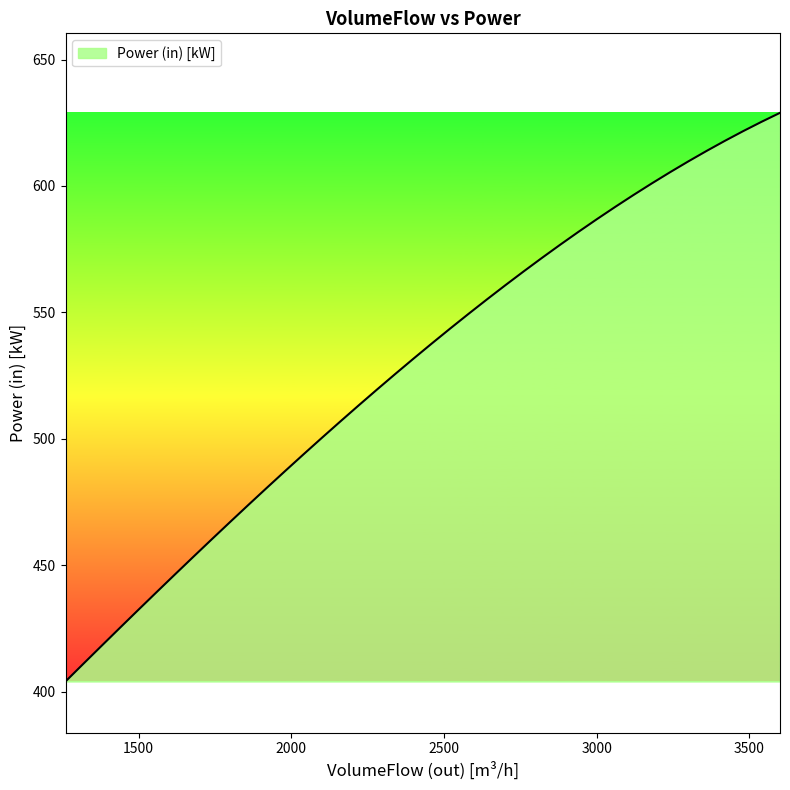

True or false: the data has more than 1 interior local peaks.

False